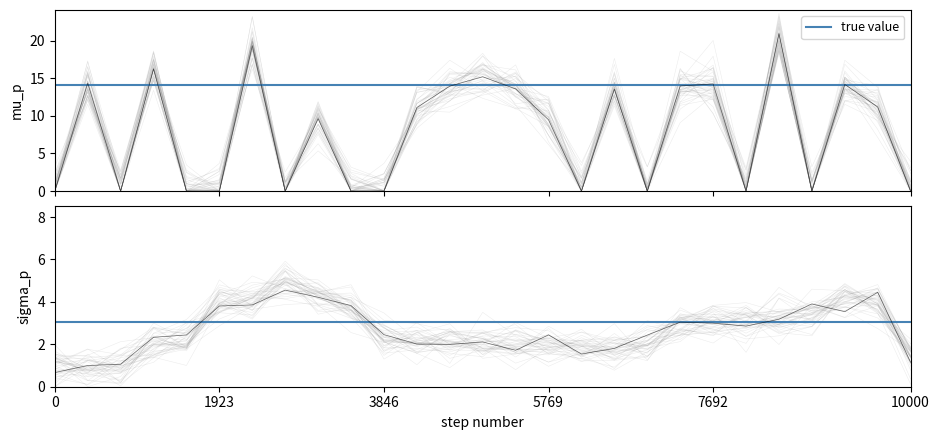

How many points are higher than both their immediate neighbors (excluding endpoints)?

9